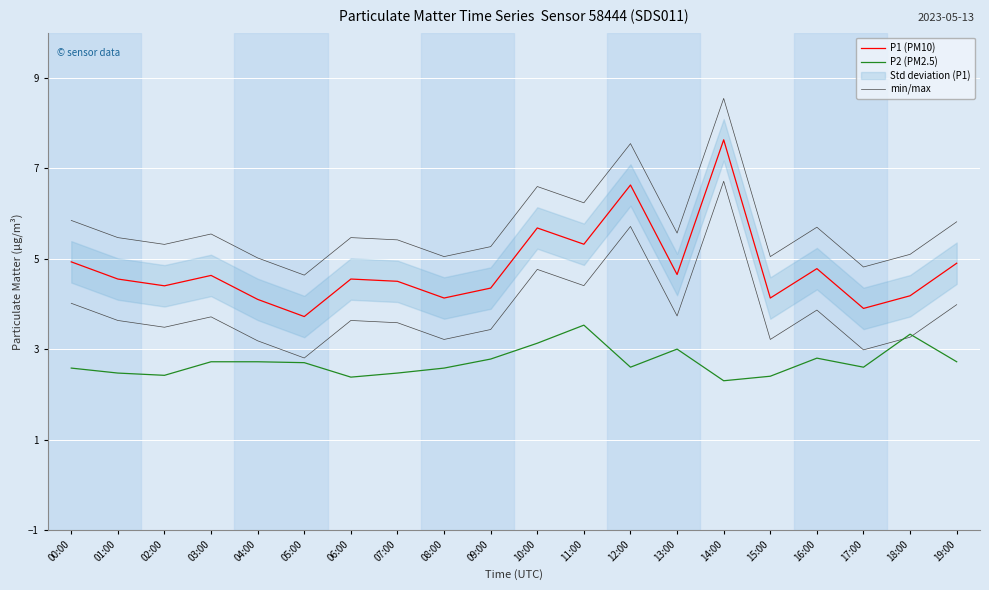

At which category does P2 (PM2.5) reach its first local valley?

02:00